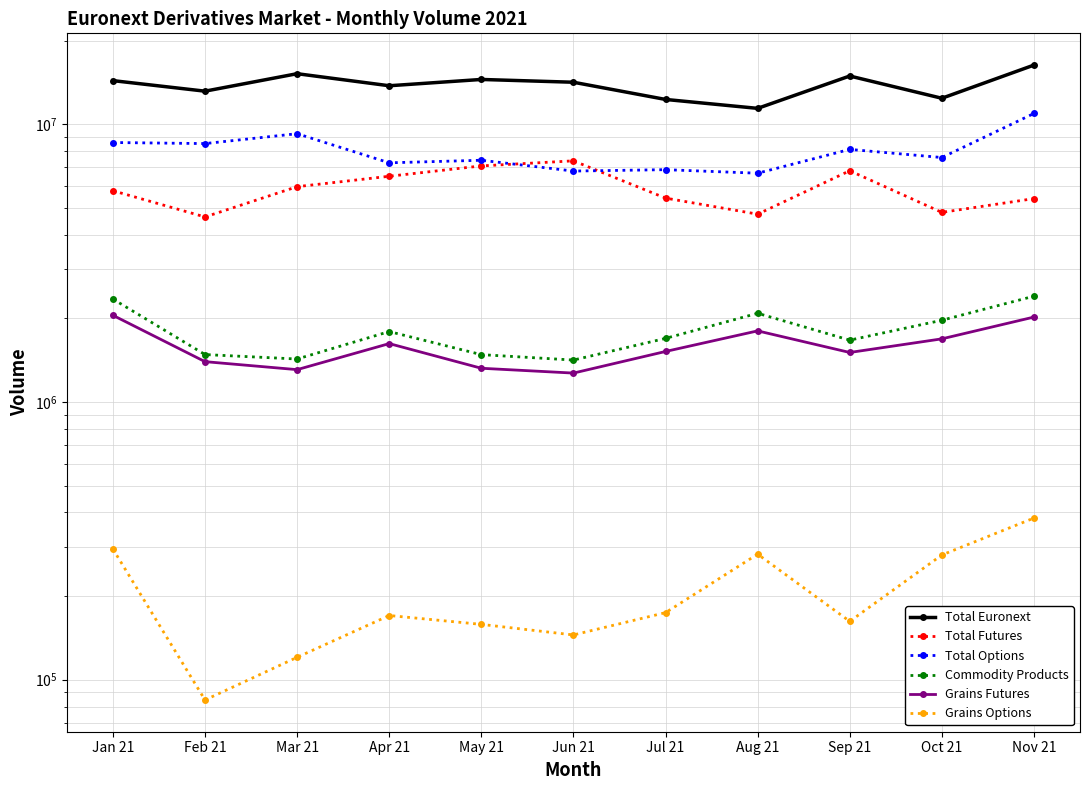

Is the value of Grains Futures at Aug 21 greater than the value of Grains Options at Jan 21?

Yes